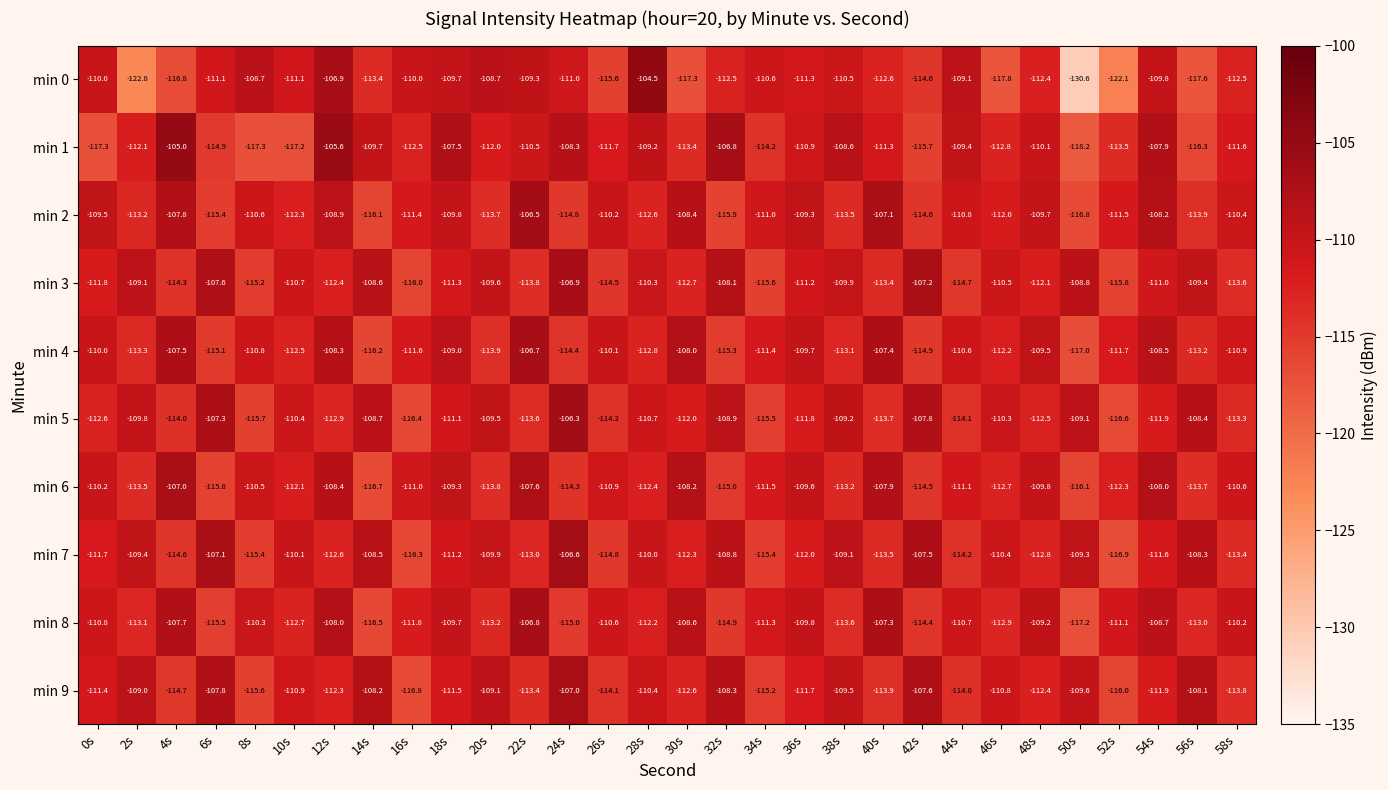

What is the difference between the maximum and minimum values in the min 4 series?

10.3